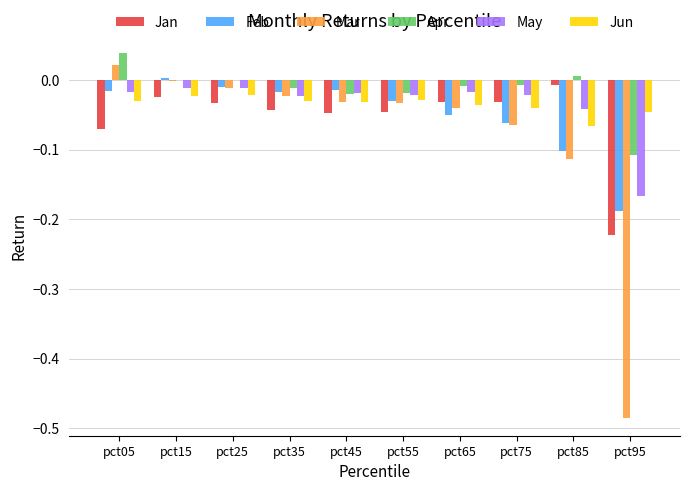

What are all the series names shown in the legend?

Jan, Feb, Mar, Apr, May, Jun